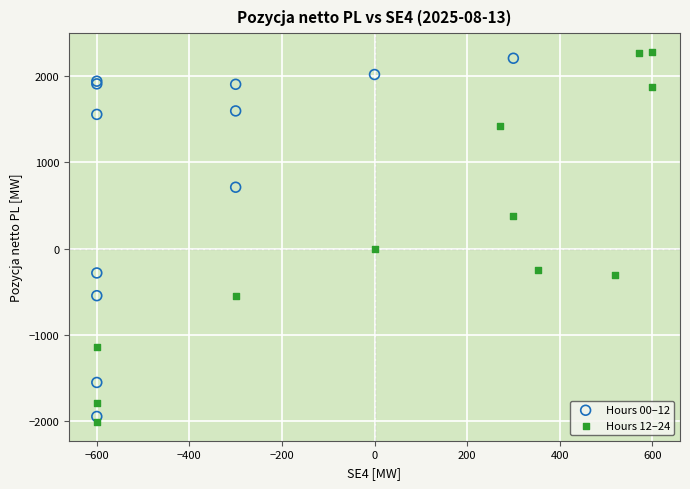

Which series reaches the minimum Y coordinate?

Hours 12–24